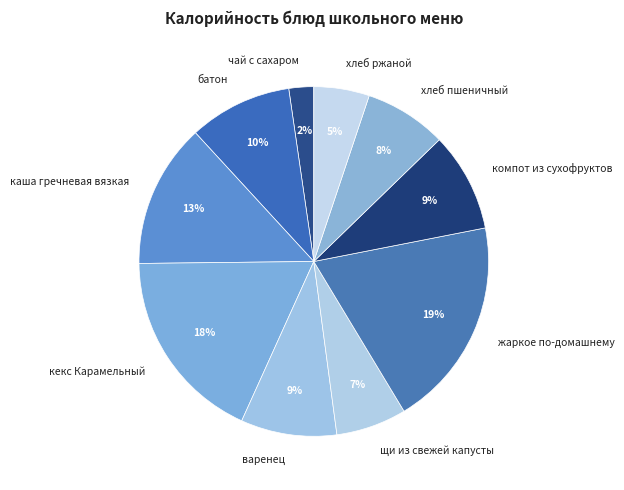

Is there any slice that represents more than half of the pie?

No